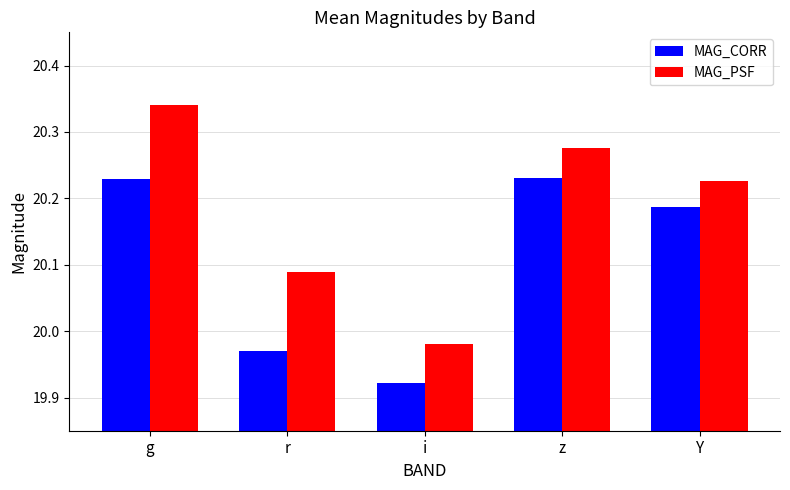

At how many categories does at least one series exceed 20?

4